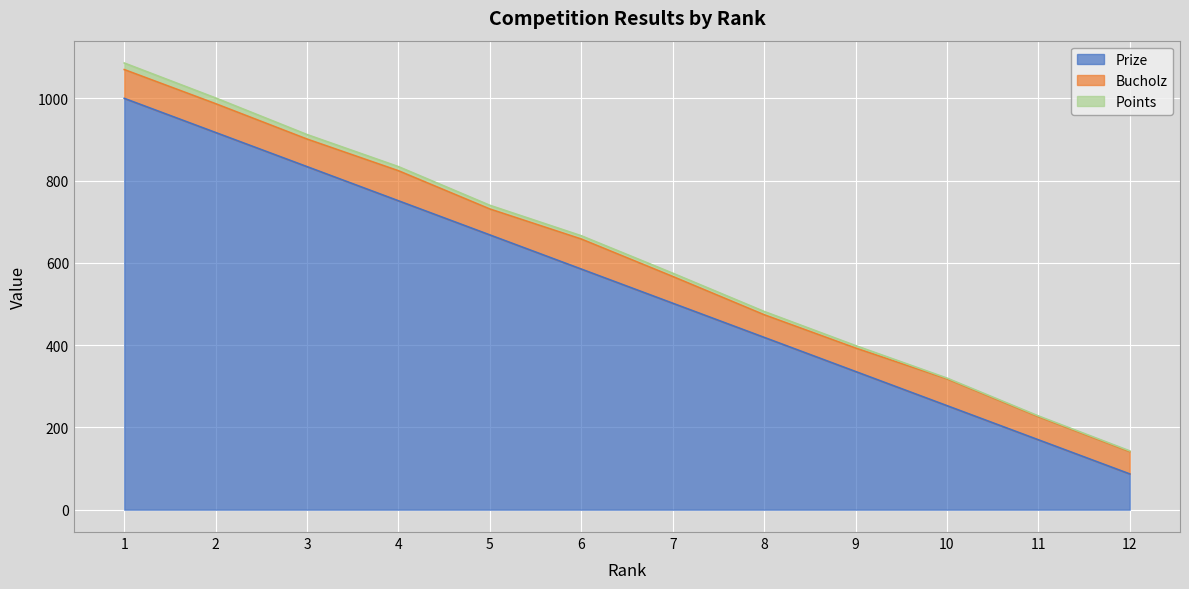

Count the number of data series in this chart.

3